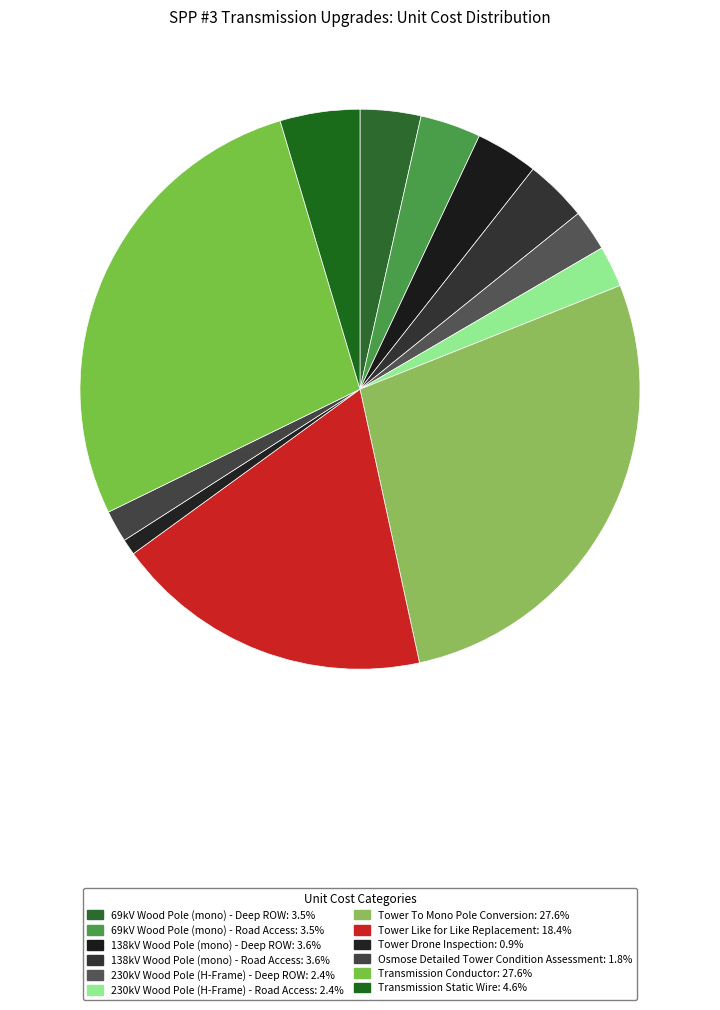

To the nearest percent, what is the difference between the Tower To Mono Pole Conversion and 138kV Wood Pole (mono) - Road Access slice percentages?

24%